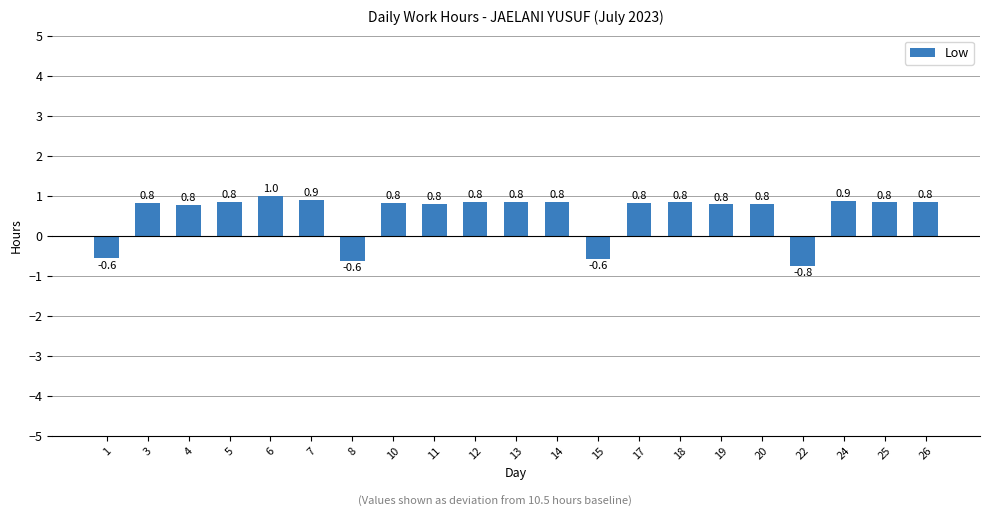

Is it true that the value at 25 is 1.5?

False